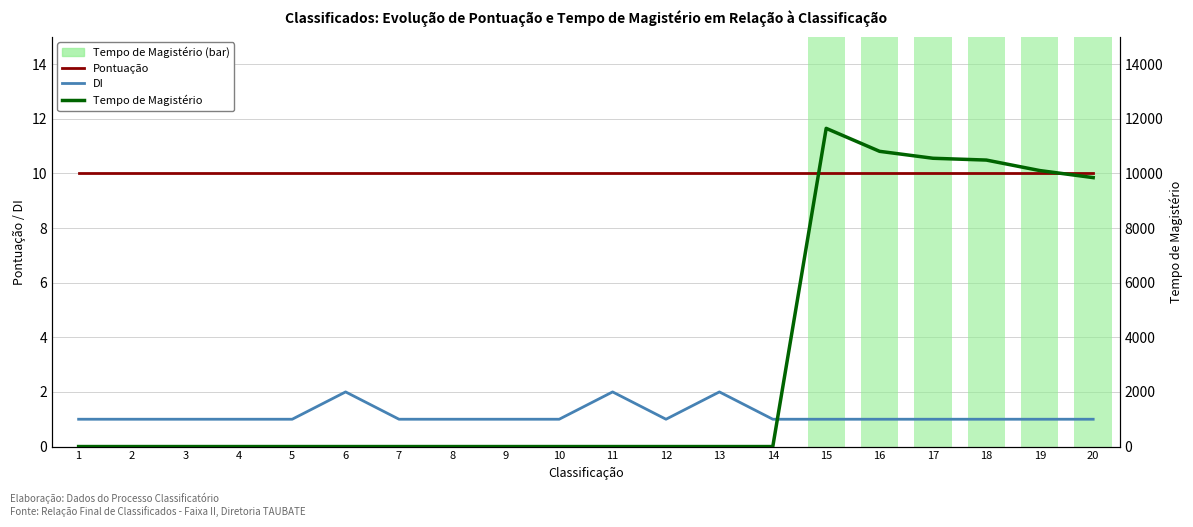

What are all the series names shown in the legend?

Pontuação, DI, Tempo de Magistério (escala bar), Tempo de Magistério